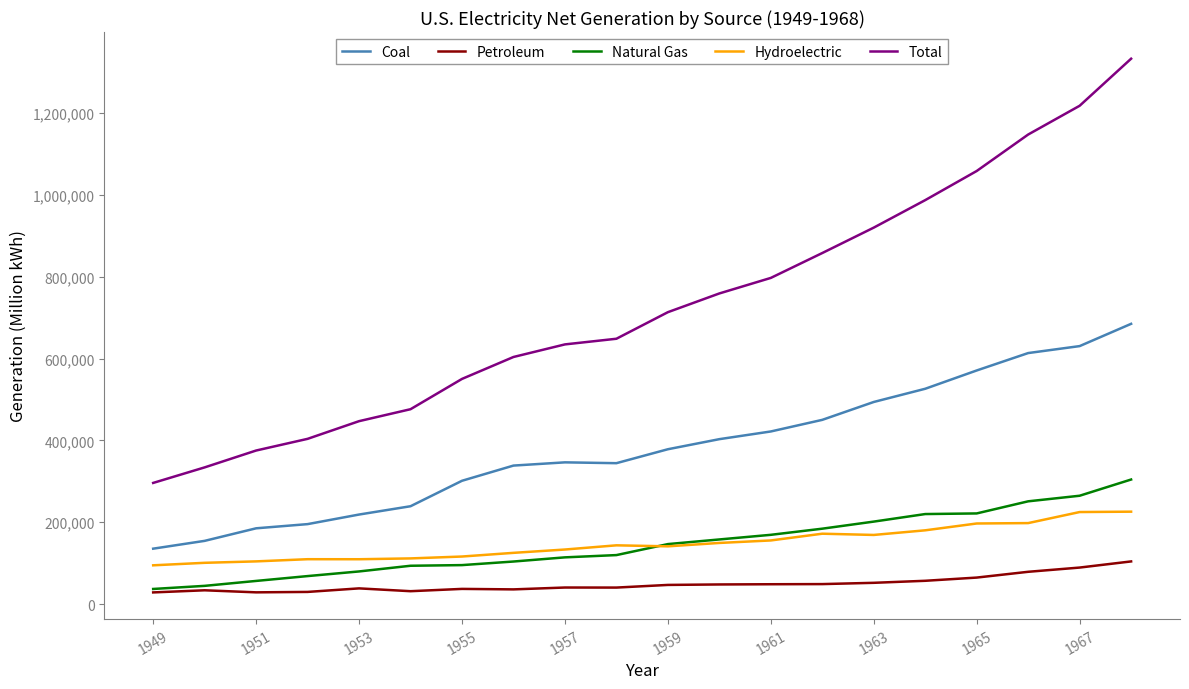

What are all the series names shown in the legend?

Coal, Petroleum, Natural Gas, Hydroelectric, Total